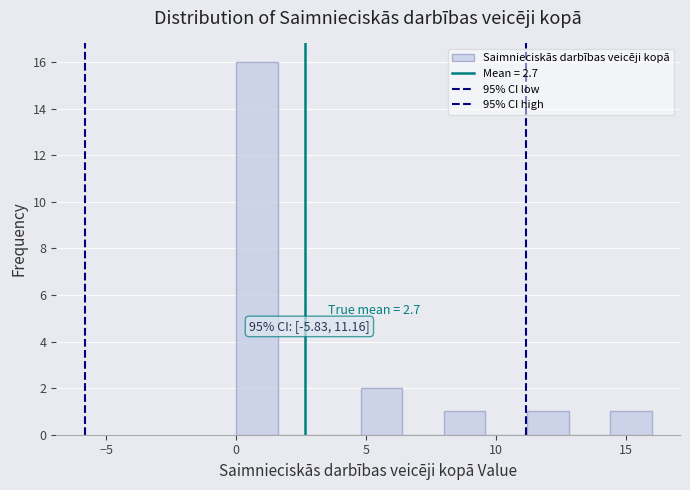

Read against the x-axis, roughly where is the centre of the tallest bar?

1.0